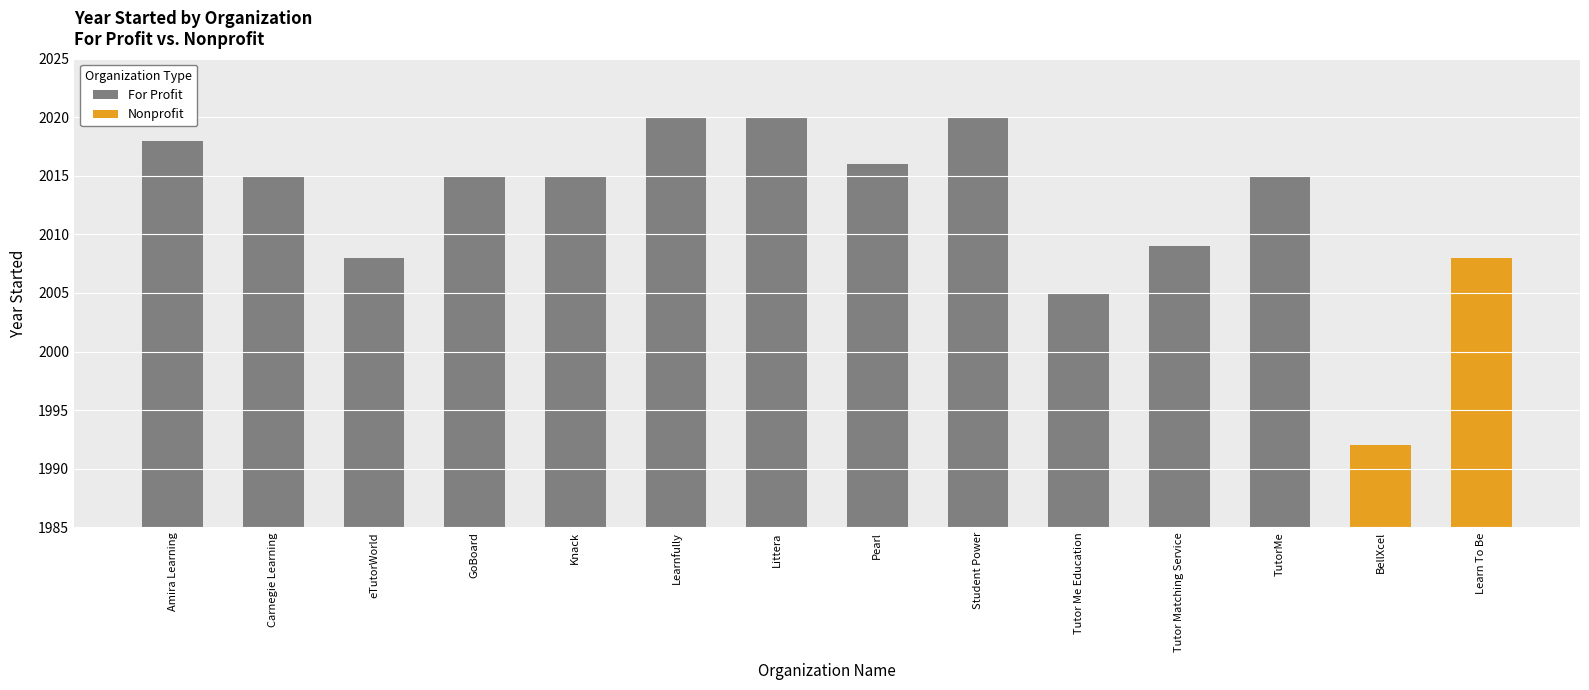

True or false: the data shows 2015 at Carnegie Learning.

True